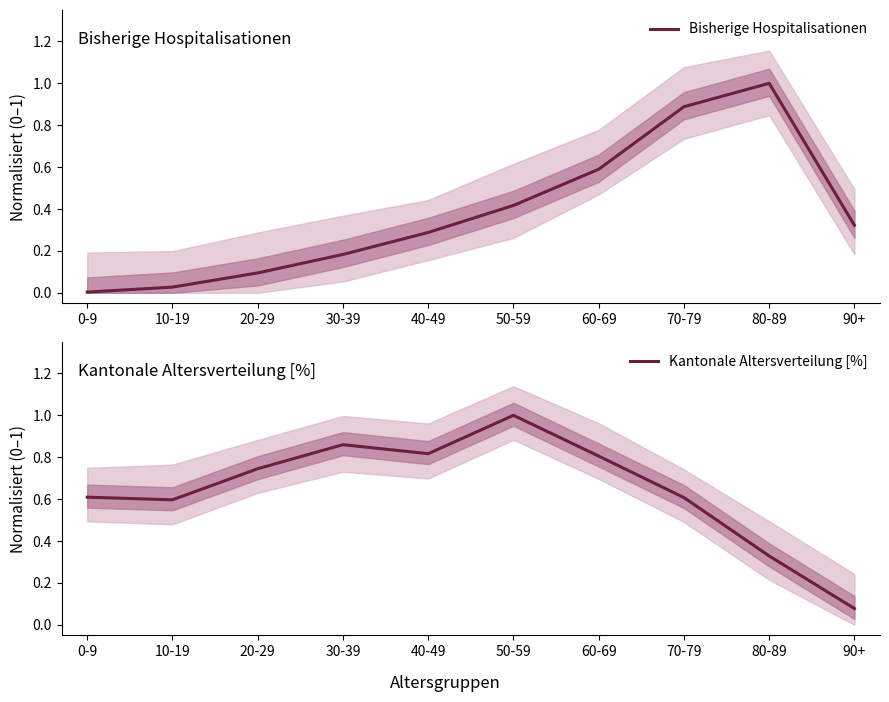

What is the label of the 8th point from the left?

70-79